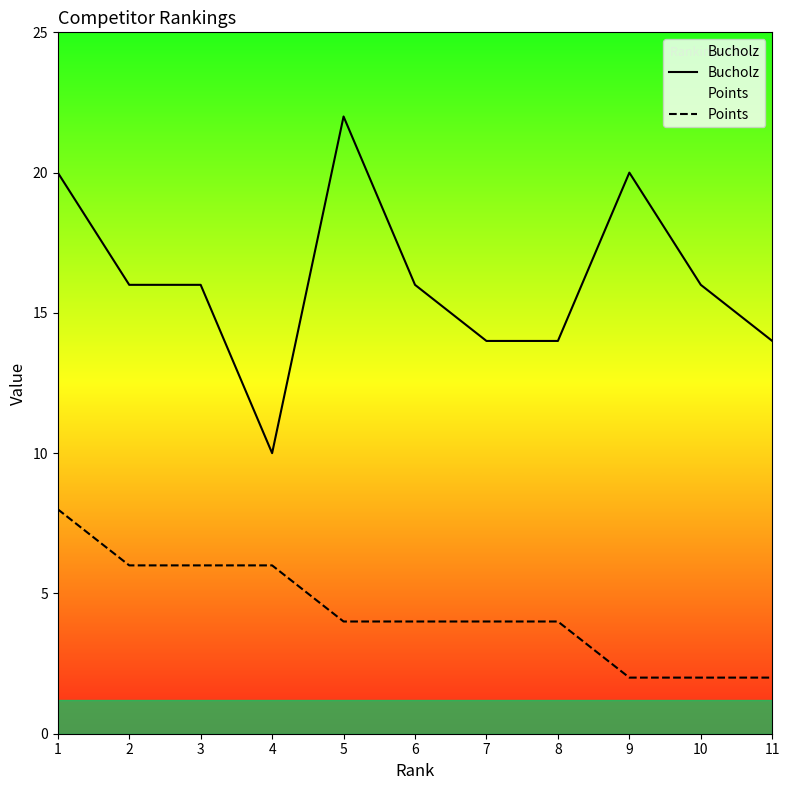

What value does the Points series have at 4?

6